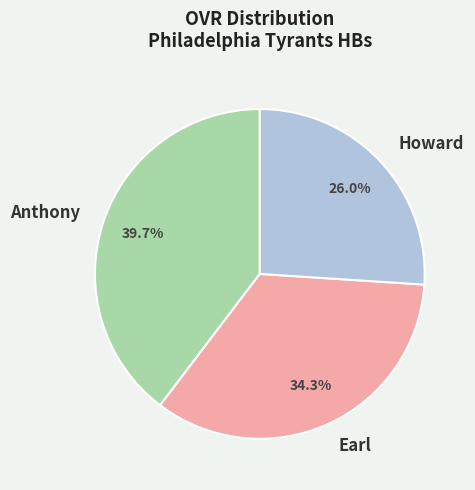

True or false: Anthony accounts for 29% of the total.

False